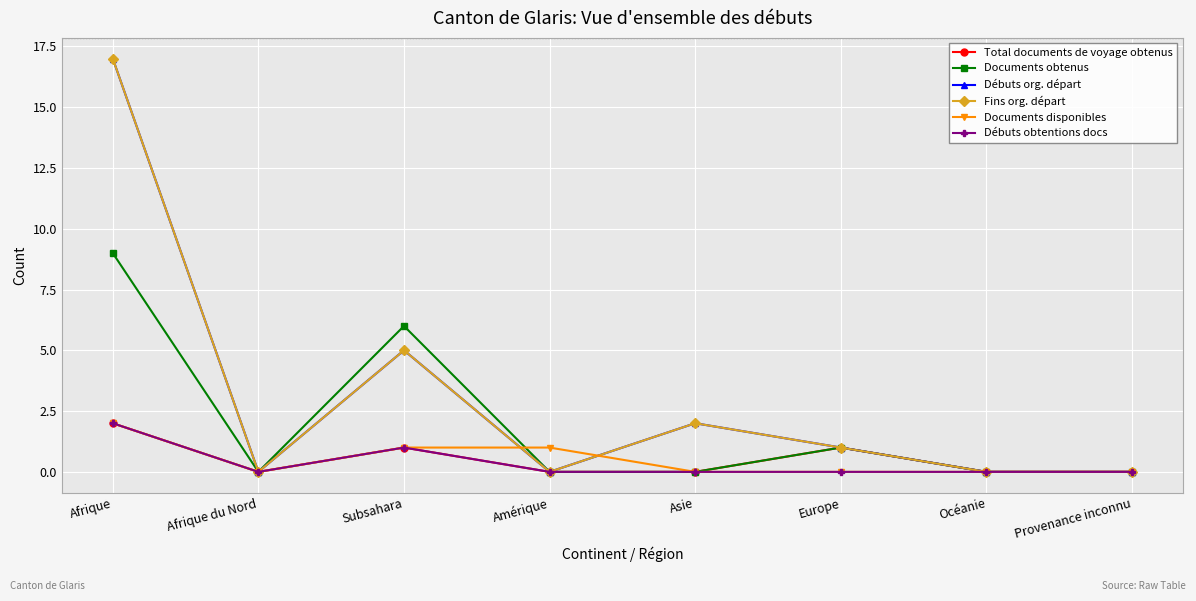

Does the chart have visible grid lines?

Yes